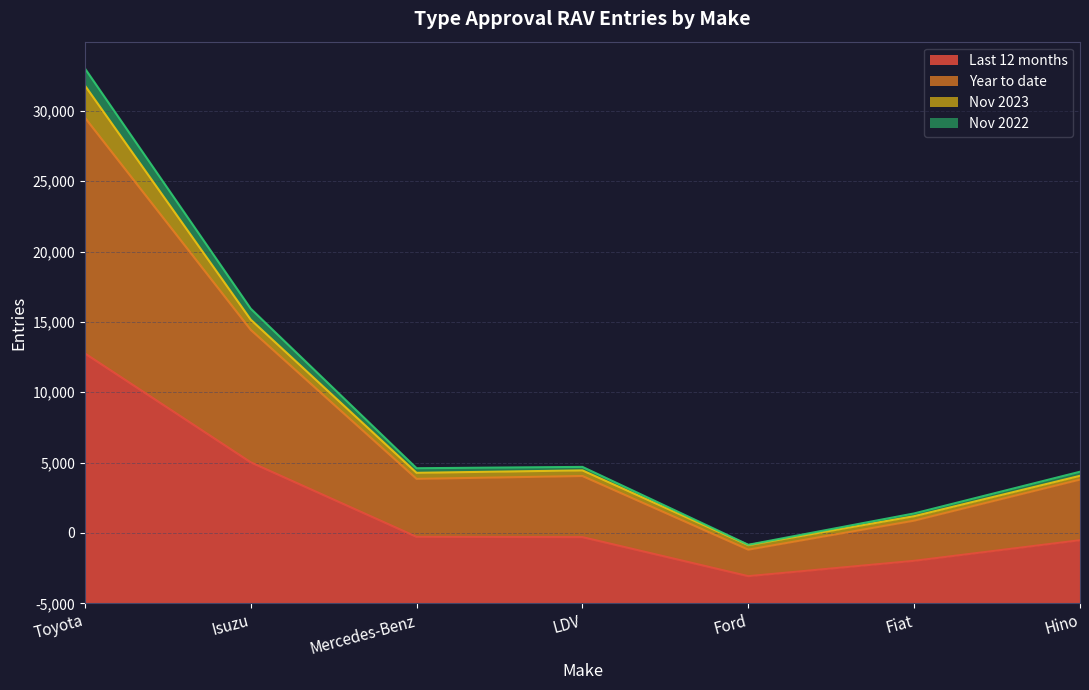

What are all the series names shown in the legend?

Last 12 months, Year to date, Nov 2023, Nov 2022